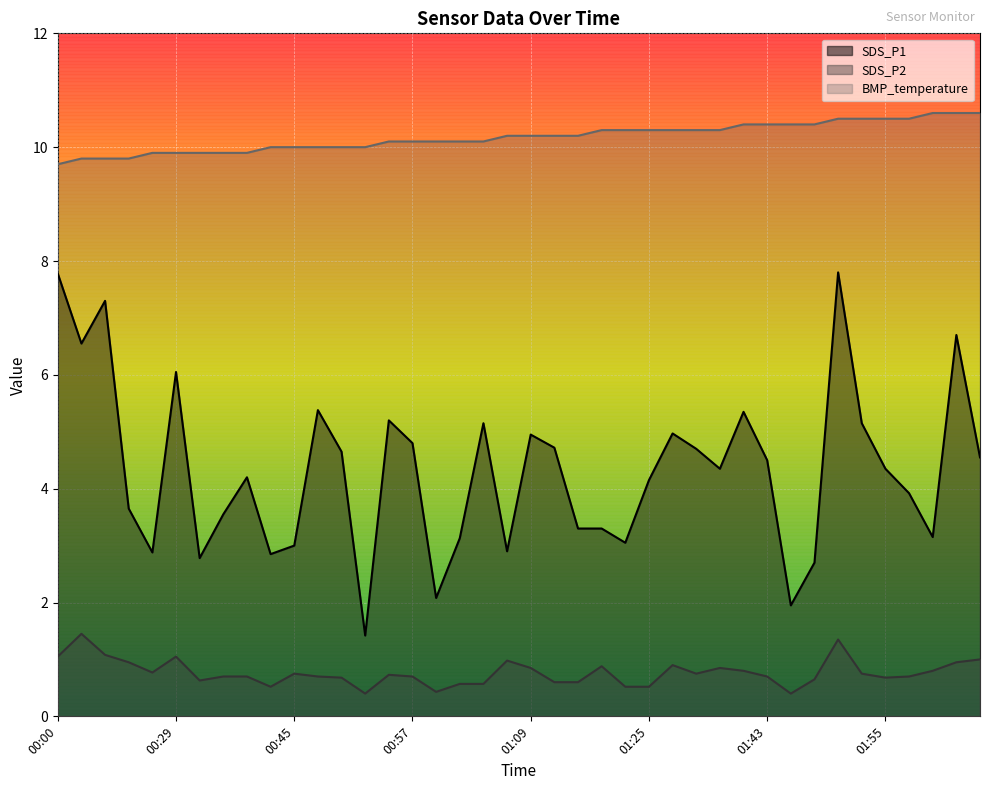

Reading left to right, list all the values displayed in this chart.

SDS_P1: 7.8	6.5	7.3	3.6	2.9	6.0	2.8	3.5	4.2	2.9	3.0	5.4	4.7	1.4	5.2	4.8	2.1	3.1	5.2	2.9	5.0	4.7	3.3	3.3	3.0	4.2	5.0	4.7	4.3	5.3	4.5	1.9	2.7	7.8	5.2	4.3	3.9	3.1	6.7	4.5
SDS_P2: 1.1	1.4	1.1	0.9	0.8	1.1	0.6	0.7	0.7	0.5	0.8	0.7	0.7	0.4	0.7	0.7	0.4	0.6	0.6	1.0	0.8	0.6	0.6	0.9	0.5	0.5	0.9	0.8	0.8	0.8	0.7	0.4	0.7	1.4	0.8	0.7	0.7	0.8	0.9	1.0
BMP_temperature: 9.7	9.8	9.8	9.8	9.9	9.9	9.9	9.9	9.9	10.0	10.0	10.0	10.0	10.0	10.1	10.1	10.1	10.1	10.1	10.2	10.2	10.2	10.2	10.3	10.3	10.3	10.3	10.3	10.3	10.4	10.4	10.4	10.4	10.5	10.5	10.5	10.5	10.6	10.6	10.6